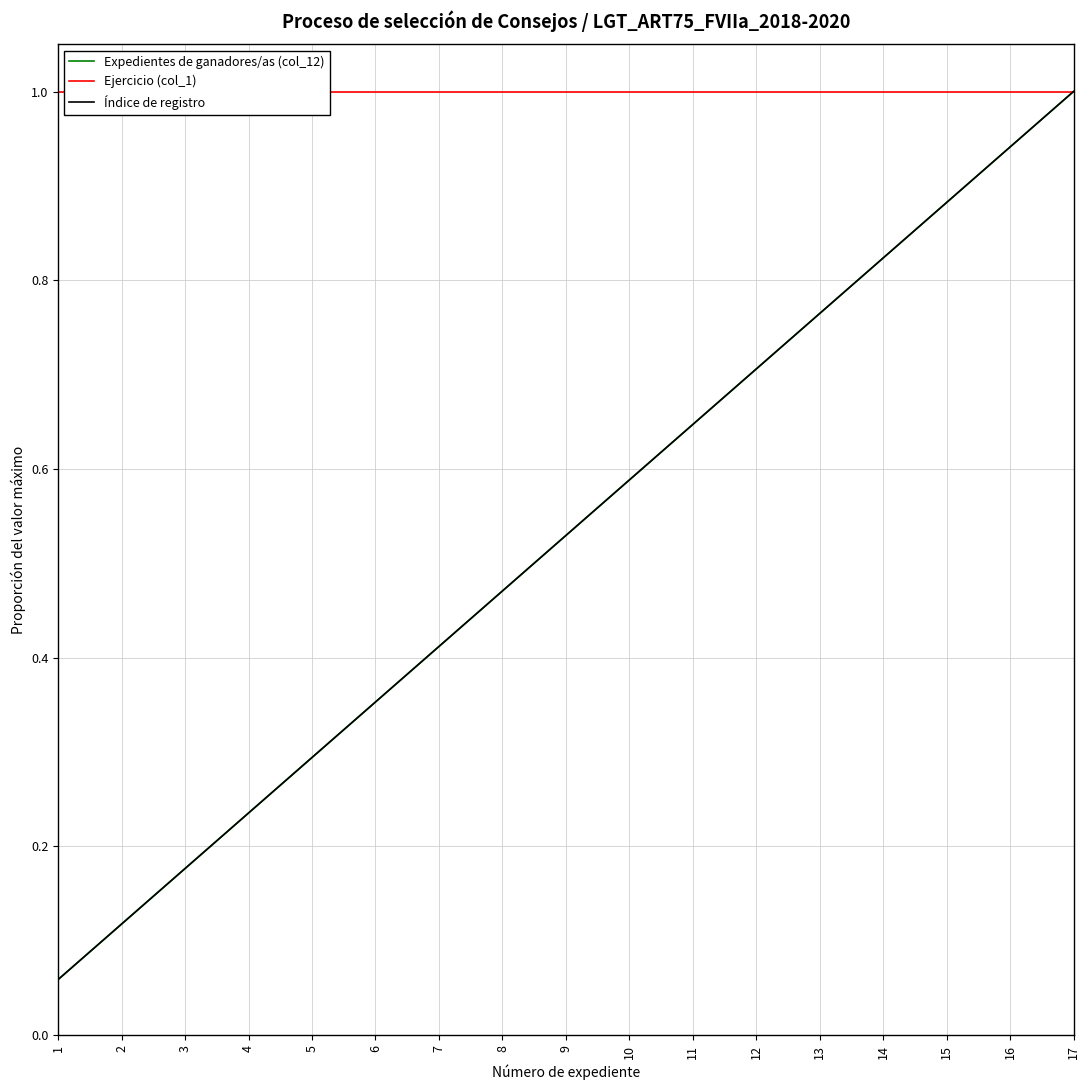

What are all the series names shown in the legend?

Expedientes de ganadores/as (col_12), Ejercicio (col_1), Índice de registro